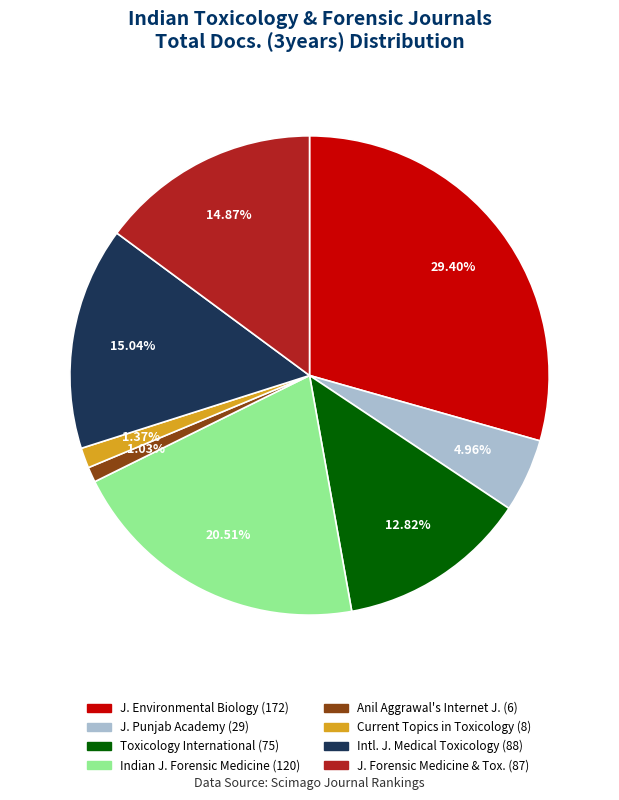

Does Current Topics in Toxicology (8) represent more than half of the total?

No